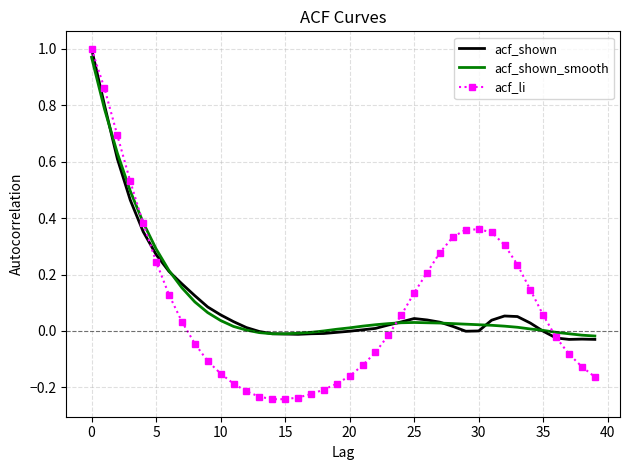

Which series has the largest range (max minus min)?

acf_li